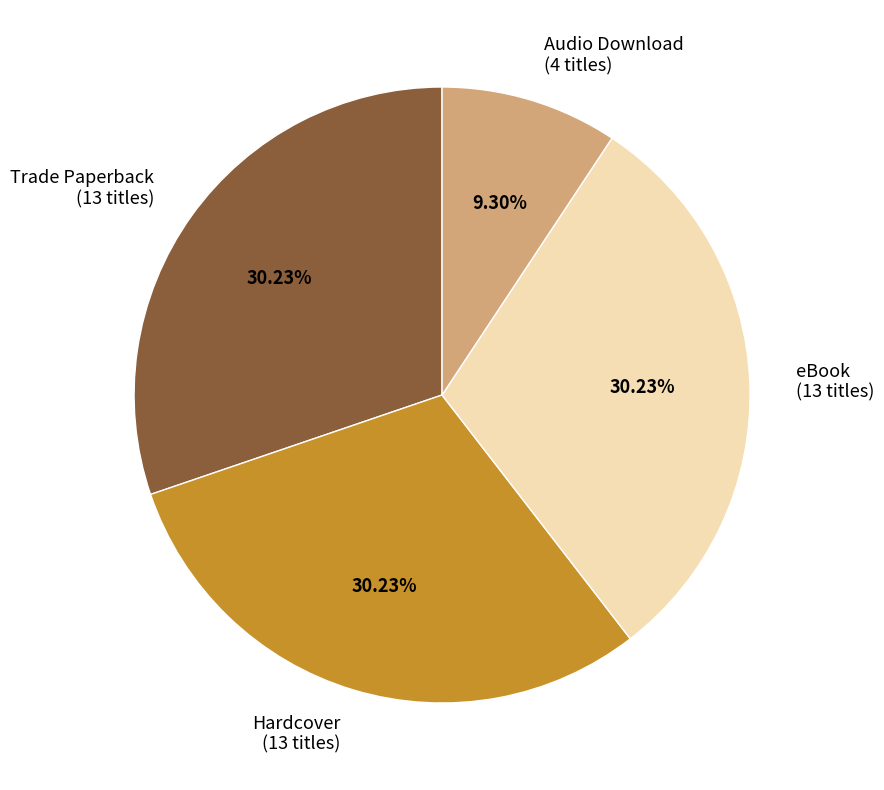

Is Trade Paperback the majority of the pie?

No